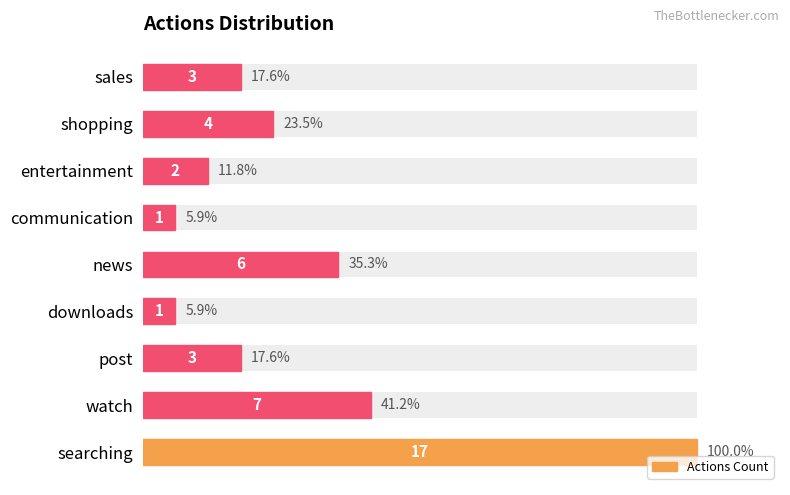

How many bars are there in total?

9